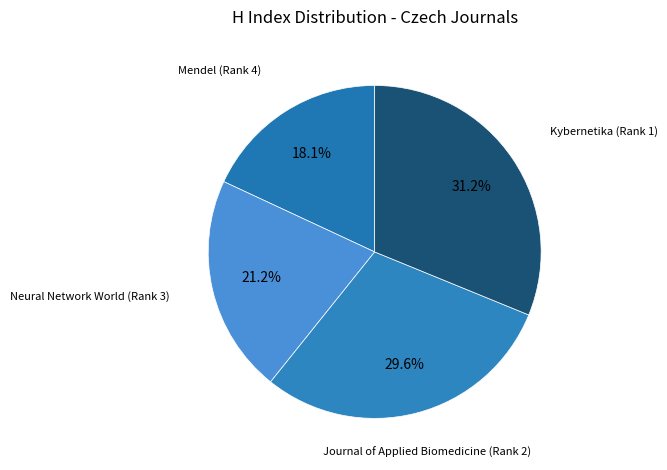

How many slices are in this pie chart?

4